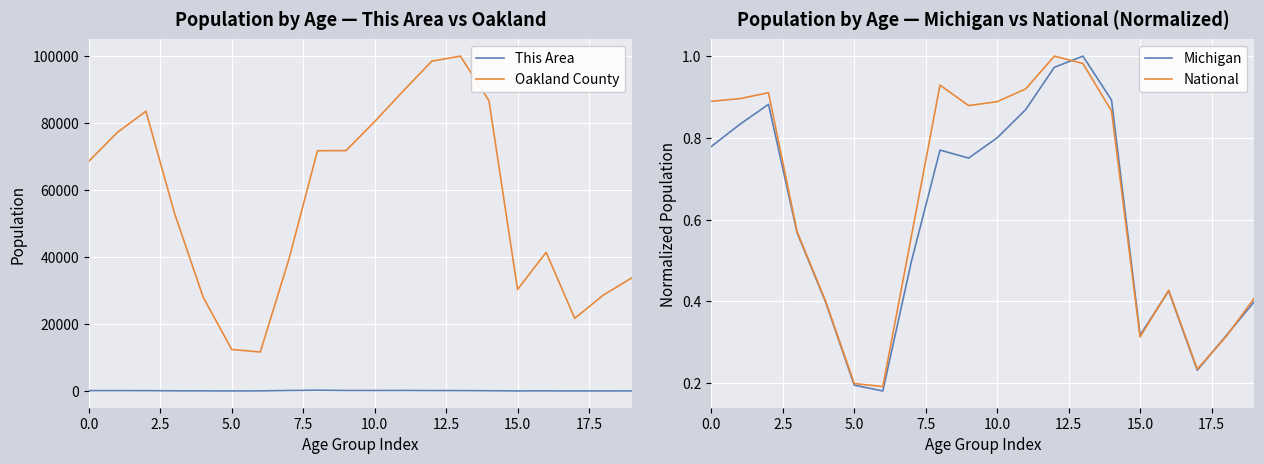

Which series has the widest spread of values?

Oakland County